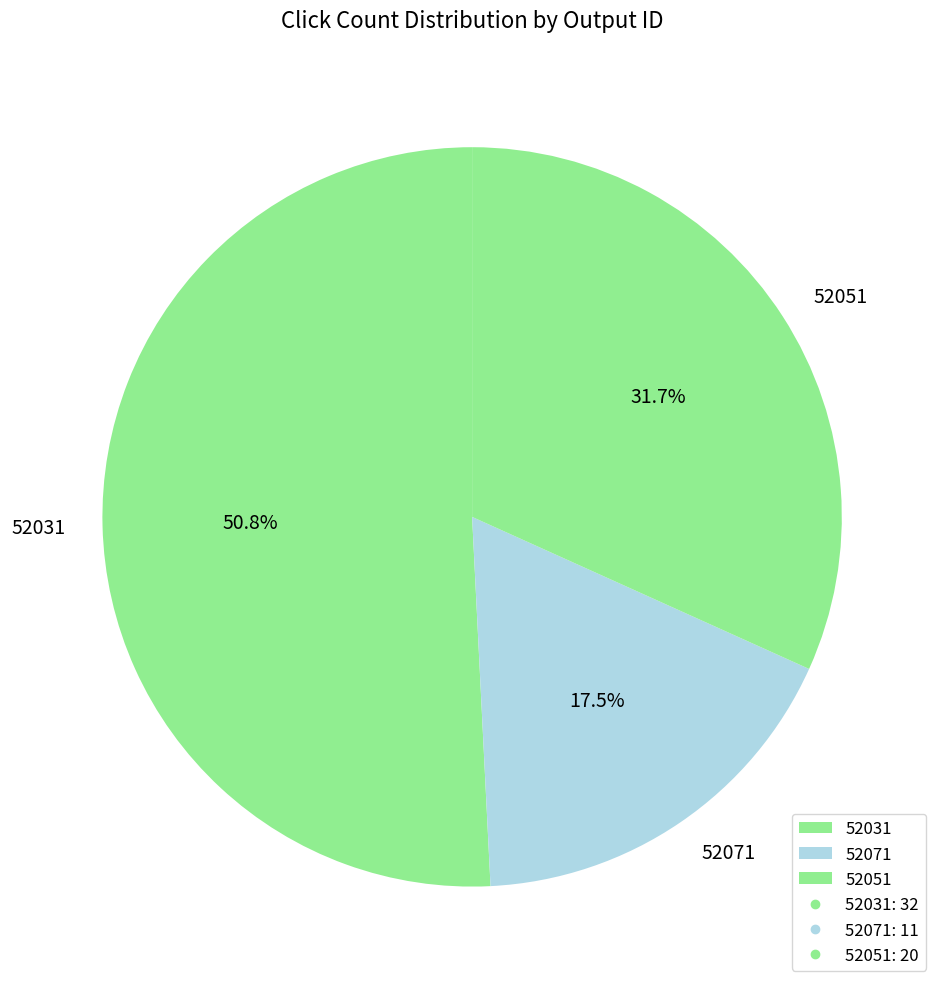

What is the total percentage of 52031 and 52051?

82.5%